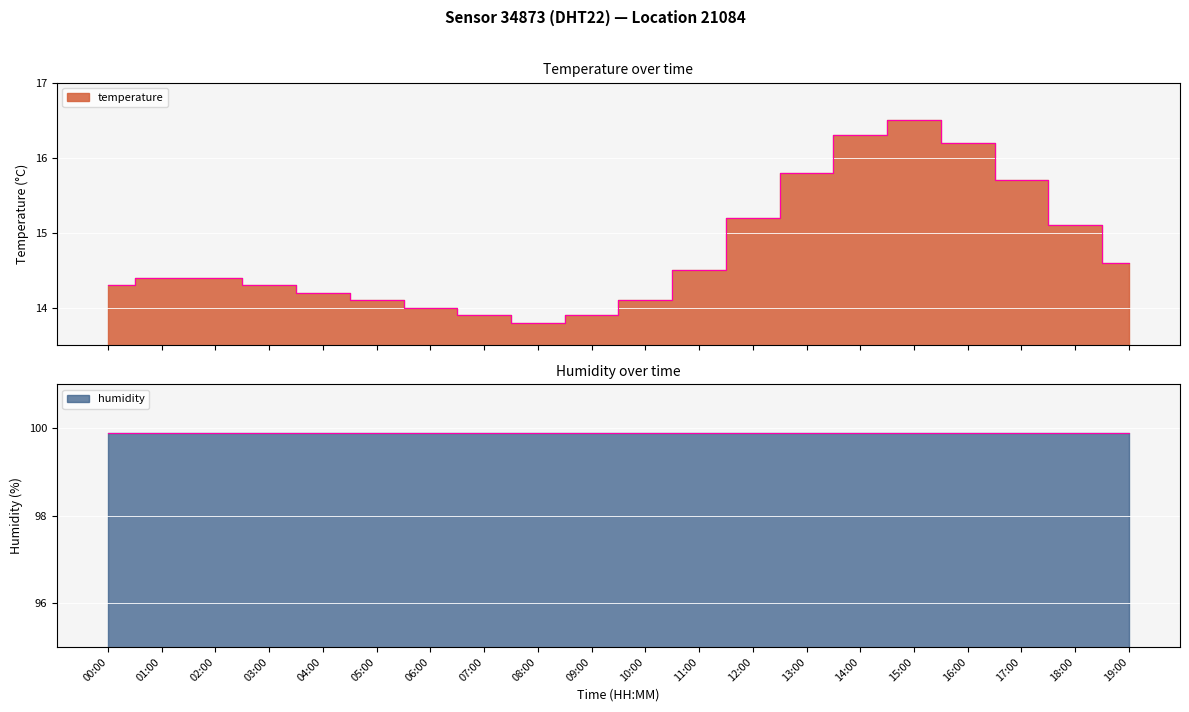

Where is the first local maximum?

15:00